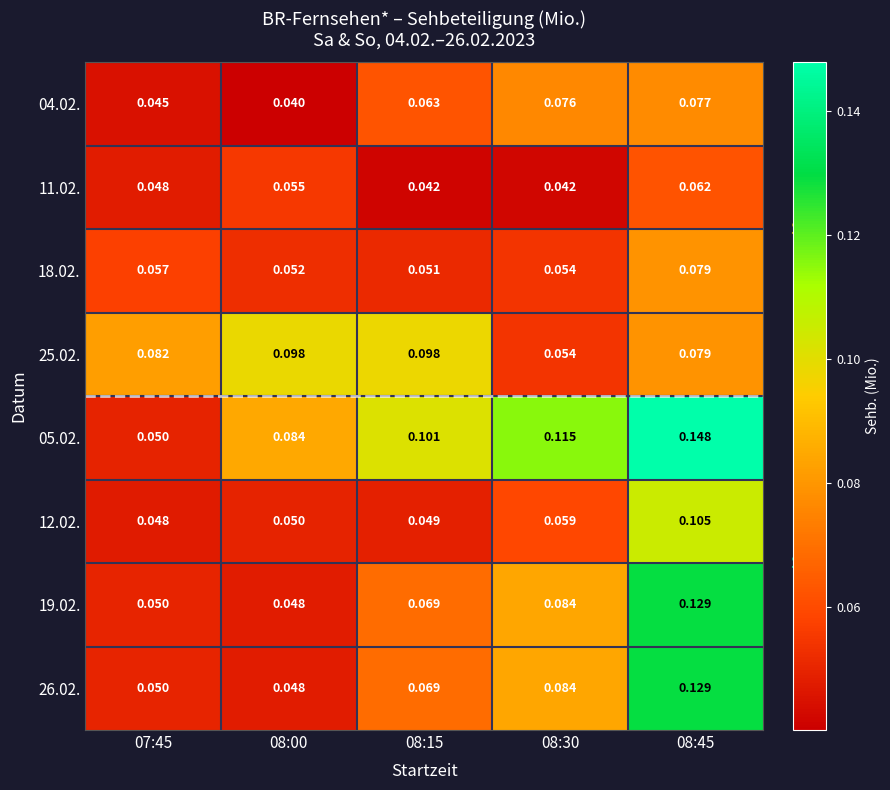

Is the value of 19.02. at 08:45 greater than the value of 05.02. at 08:00?

Yes